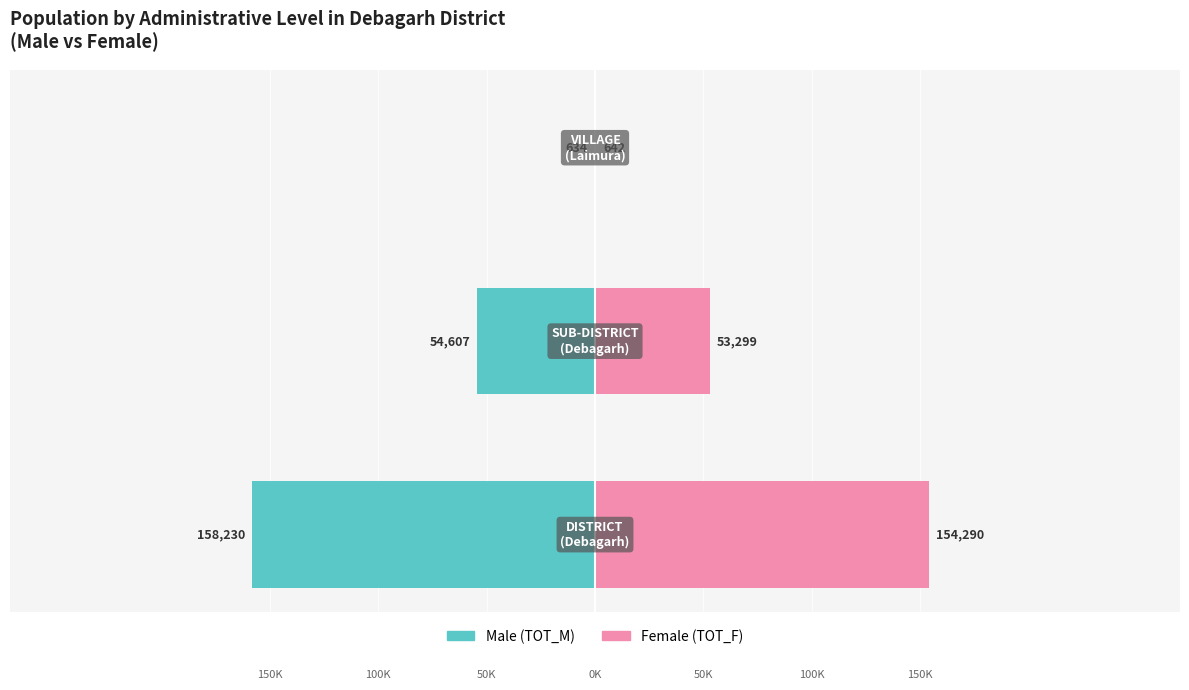

Count the Male (TOT_M) values in the range -158230 to -634.

3